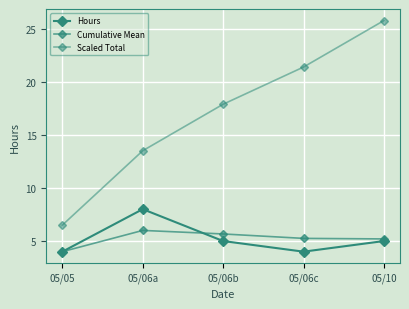

What is the total value across all series at 05/06a?

27.5